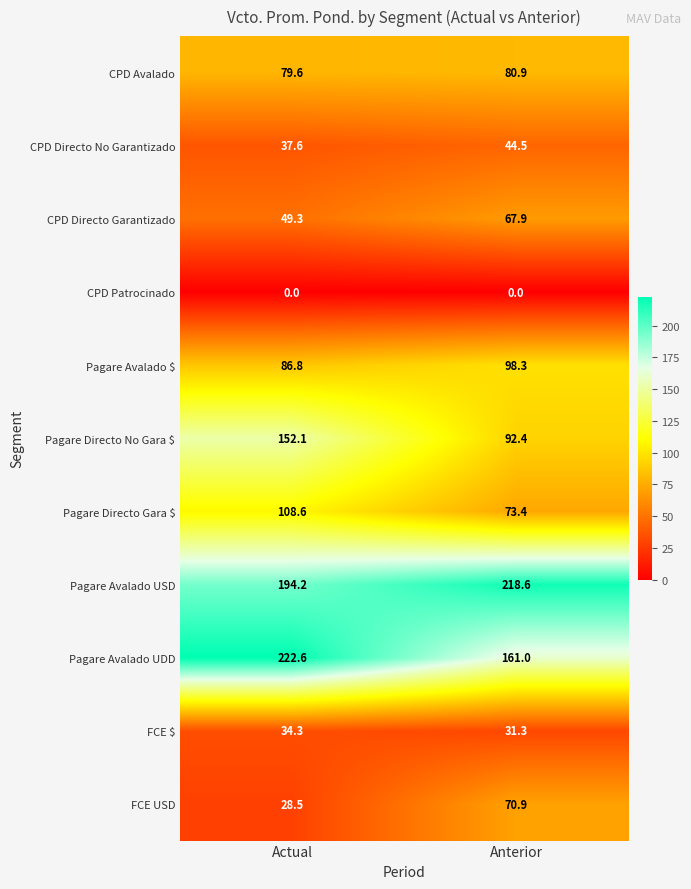

Which series changed the most between Actual and Anterior?

Pagare Avalado UDD